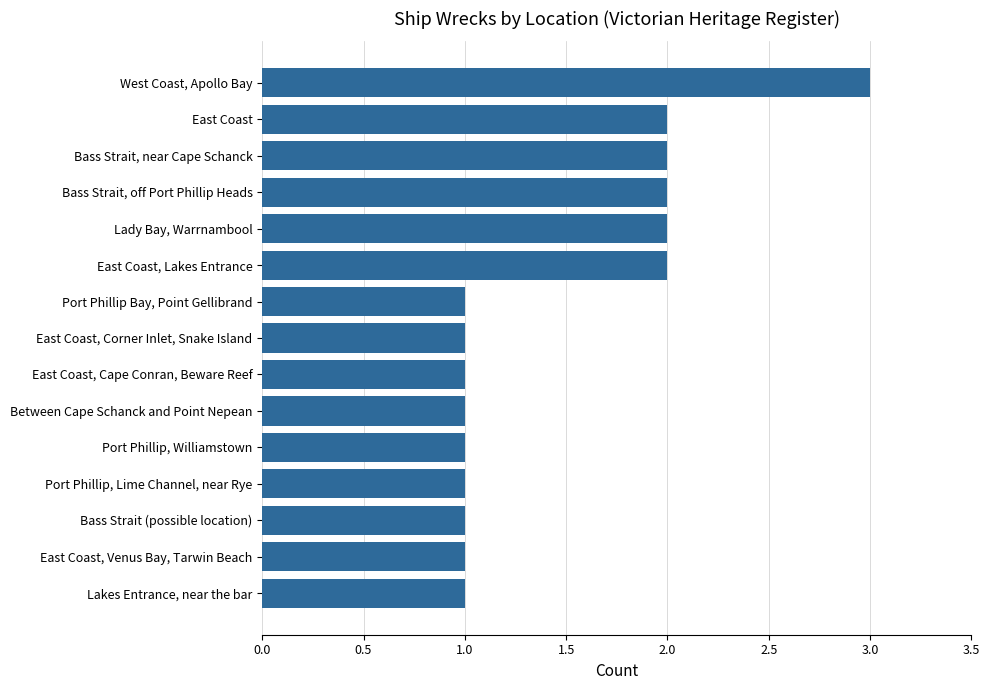

What is the difference between the maximum and second lowest values?

2